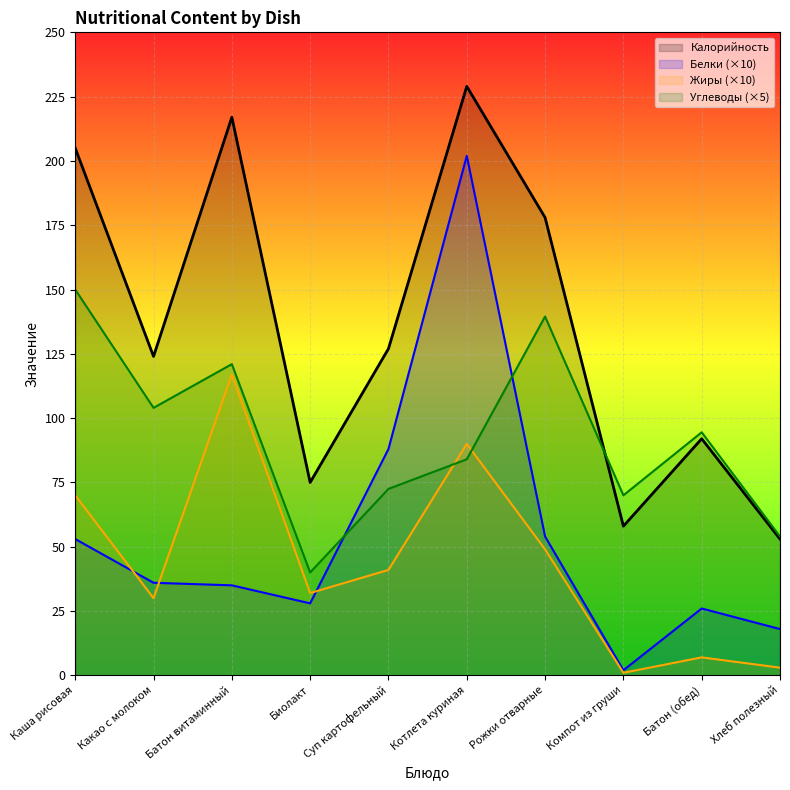

Which series ends up on top after the final intersection of Белки and Жиры?

Белки